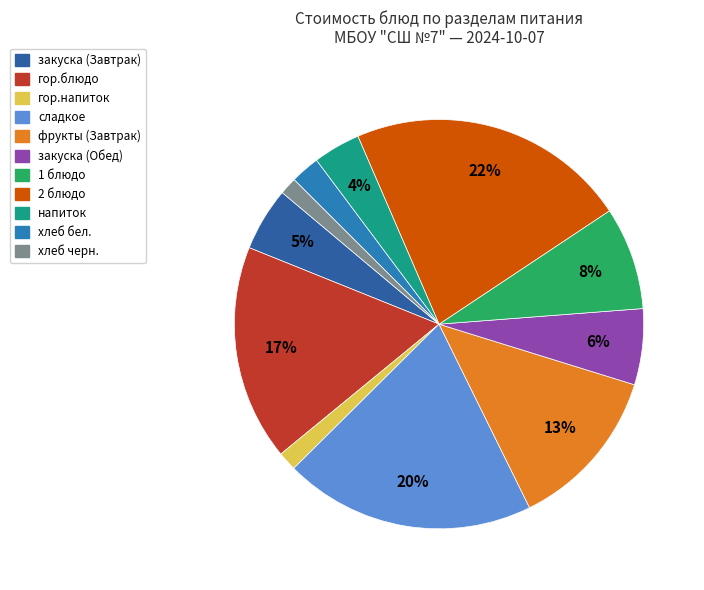

To the nearest percent, what portion does 1 блюдо represent?

8%